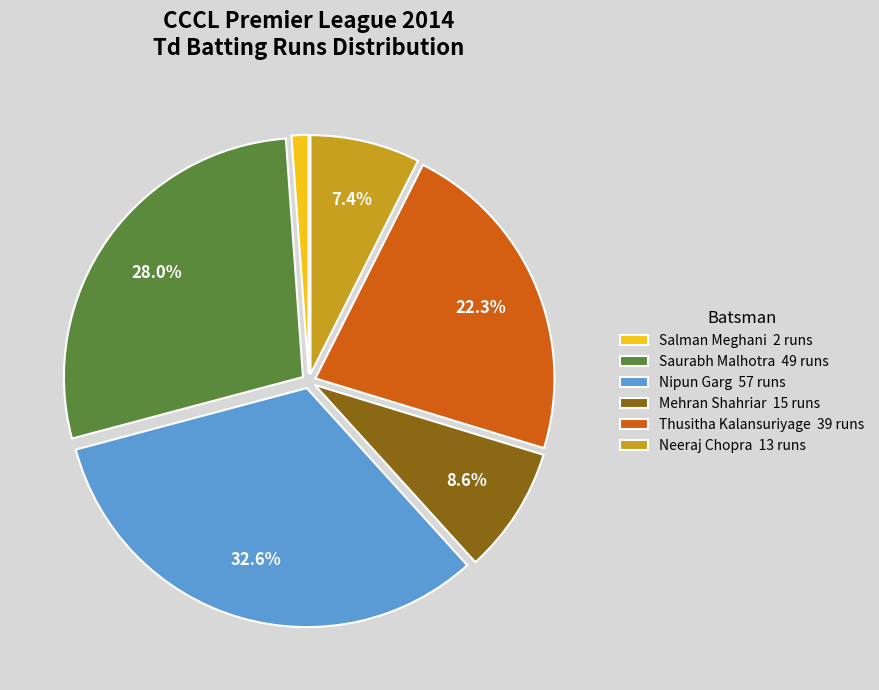

How many segments does this pie chart have?

6